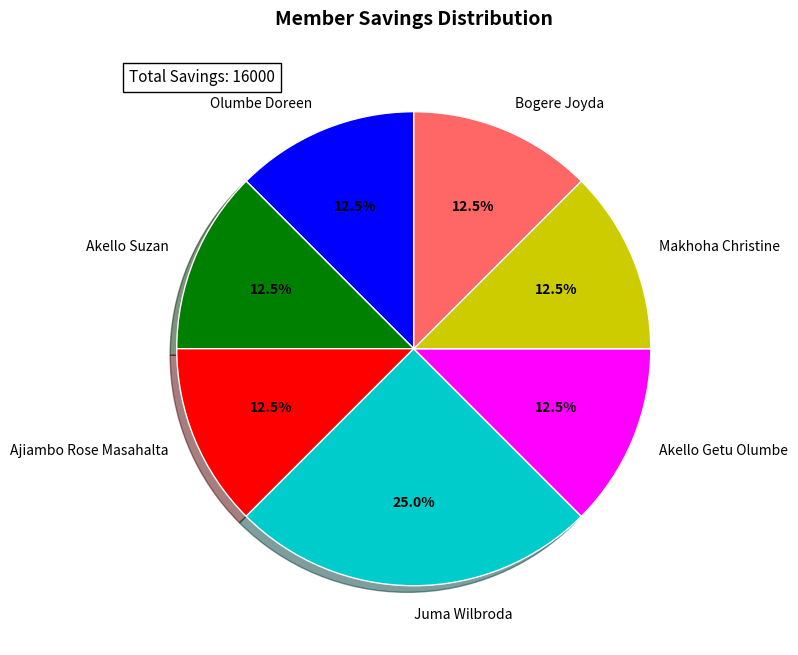

What is the largest slice in the pie chart?

Juma Wilbroda